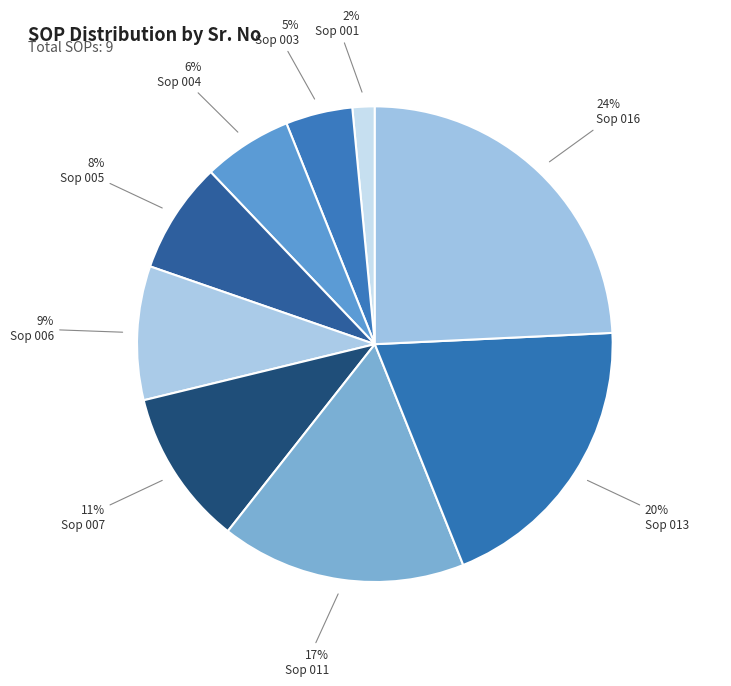

How many slices are in this pie chart?

9